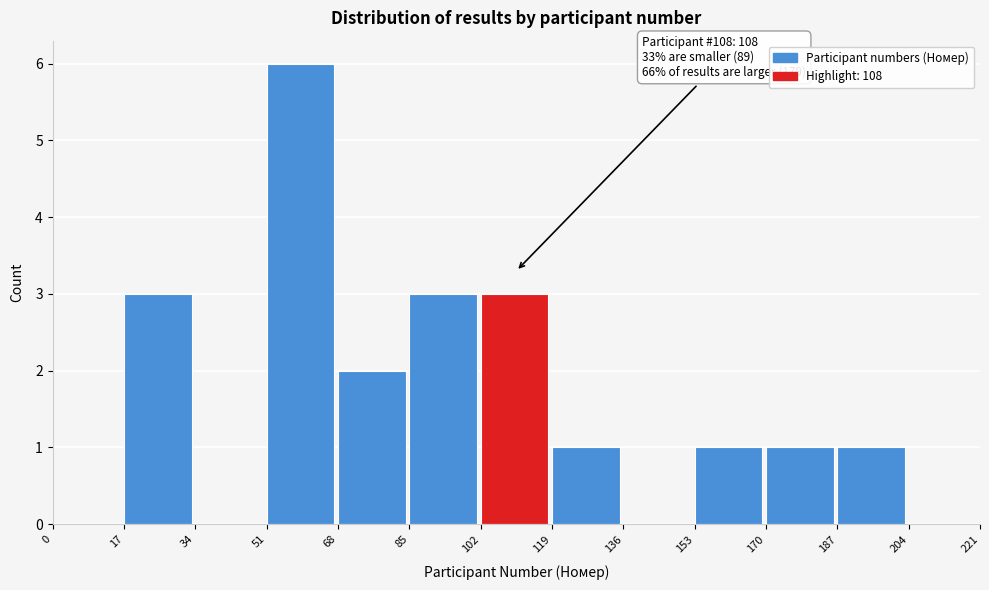

Over which range of the x-axis is the bar tallest?

51 to 68